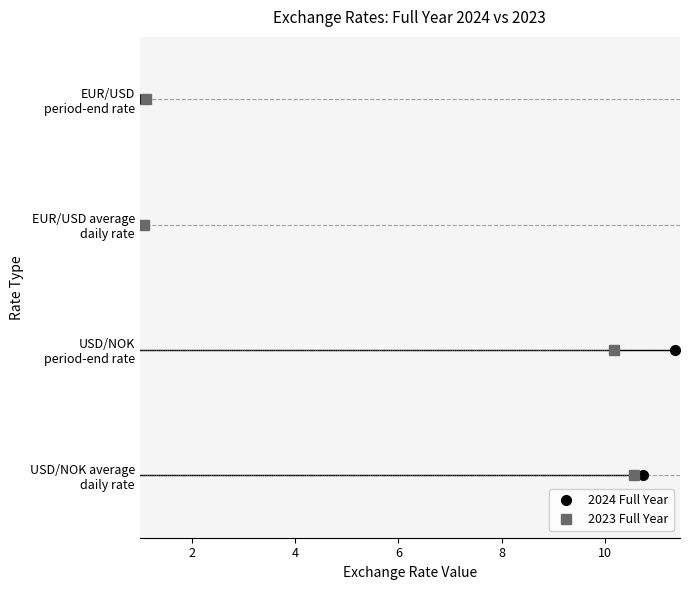

What is the value of the 2023 Full Year point at the 2nd from the left?

1